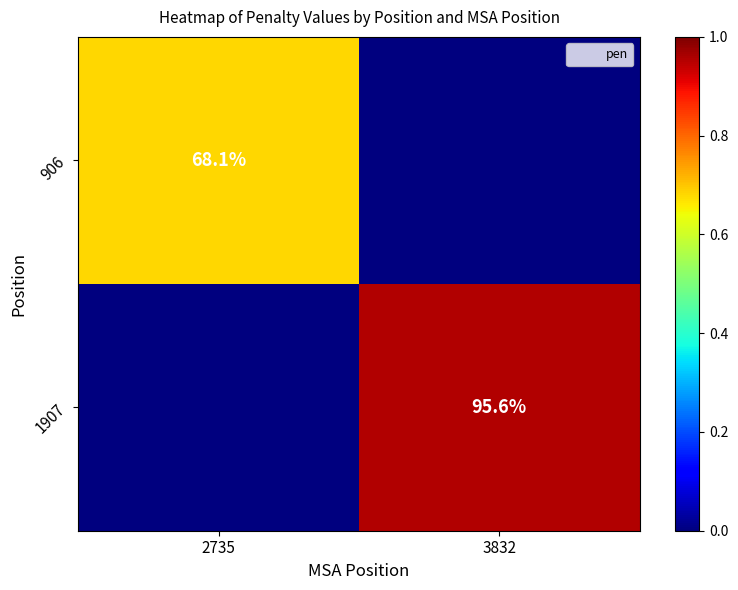

Is it true that 1907 equals 1.7 at 3832?

False